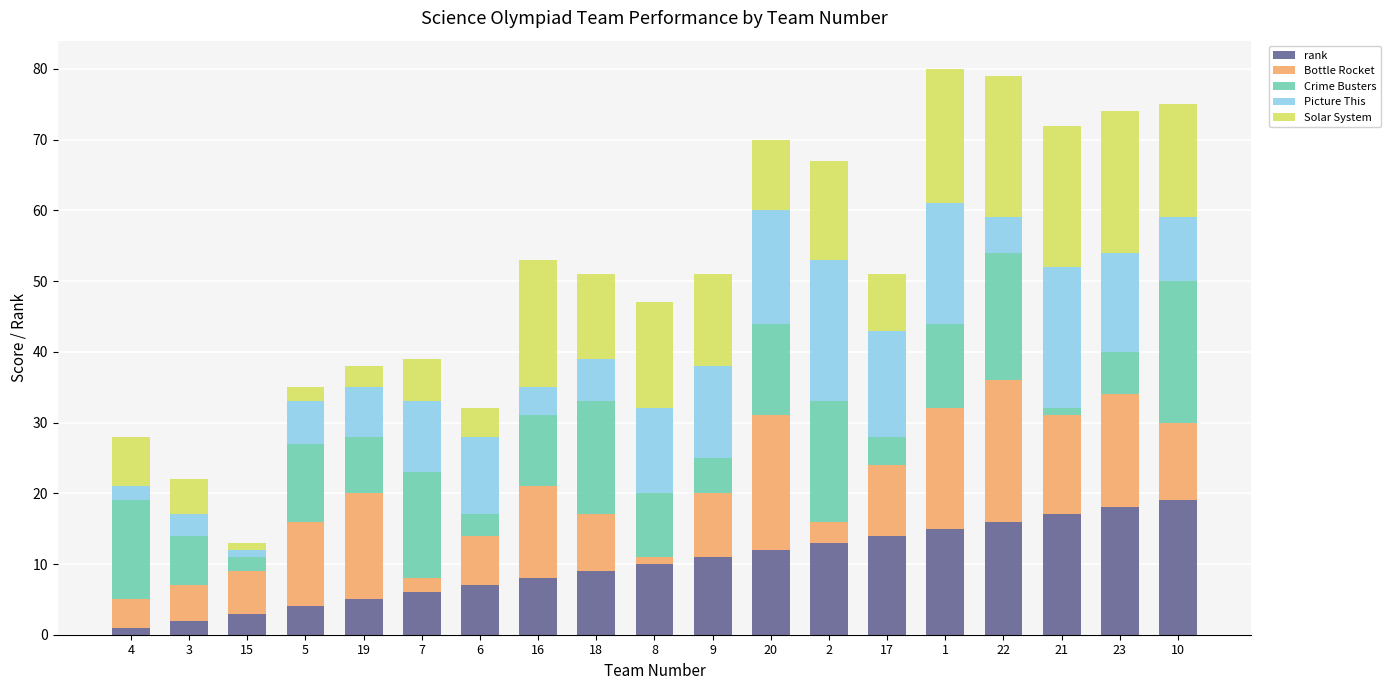

Are the bars horizontal?

No